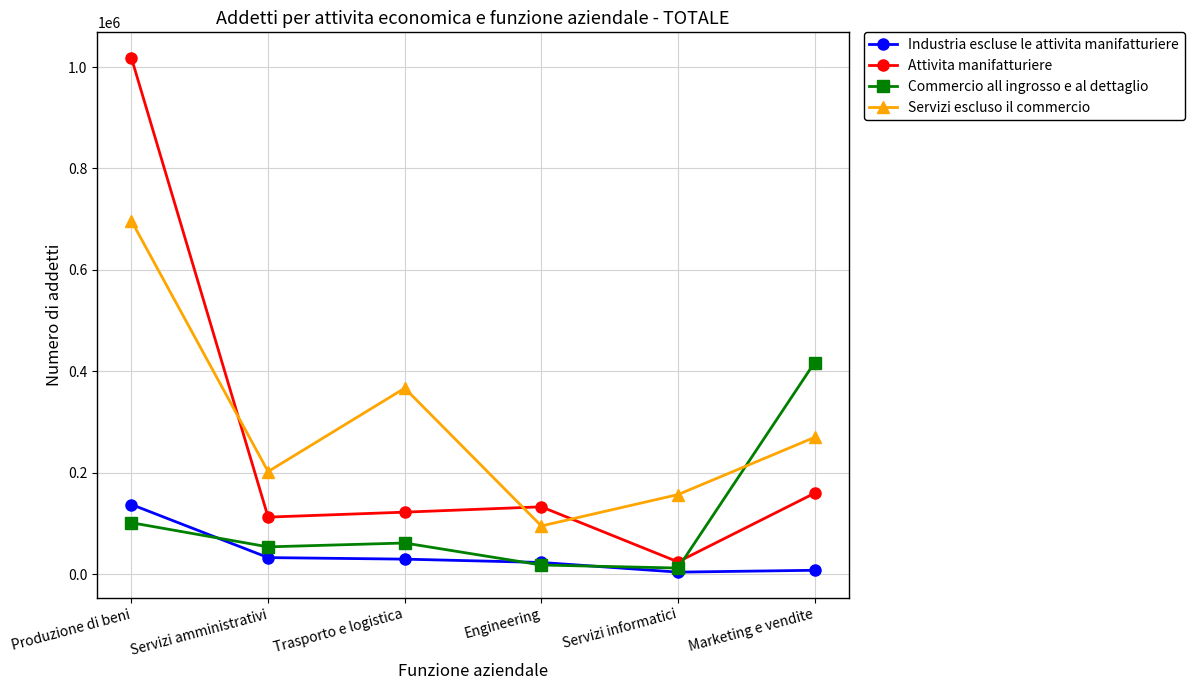

Which series ends up on top after the final intersection of Attivita manifatturiere and Servizi escluso il commercio?

Servizi escluso il commercio